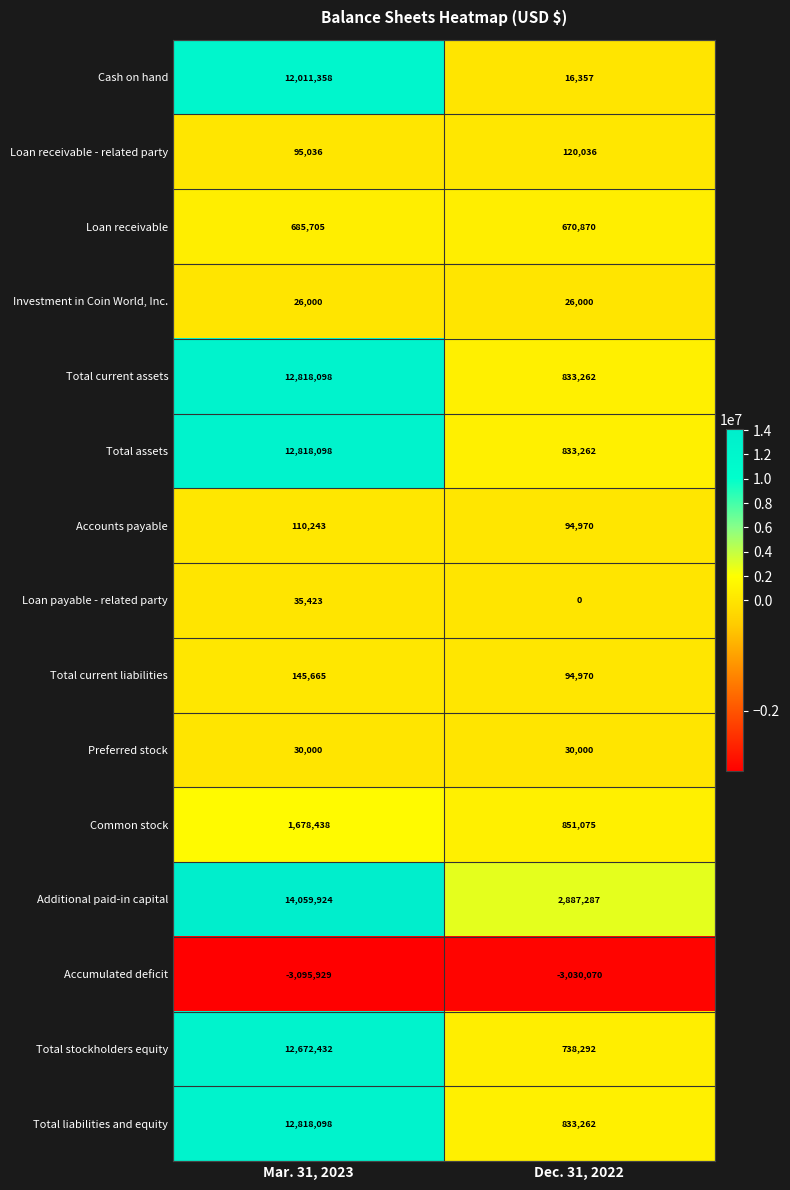

At how many categories does at least one series exceed 1211368?

2